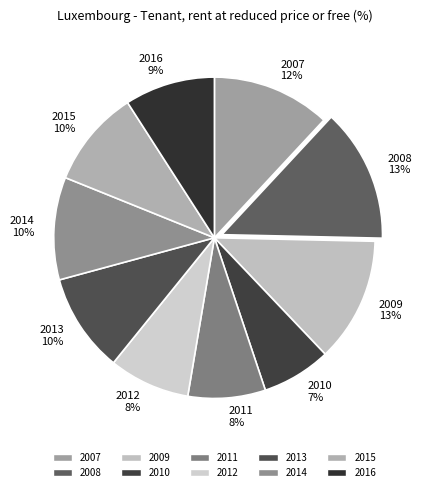

Is there any slice that represents more than half of the pie?

No